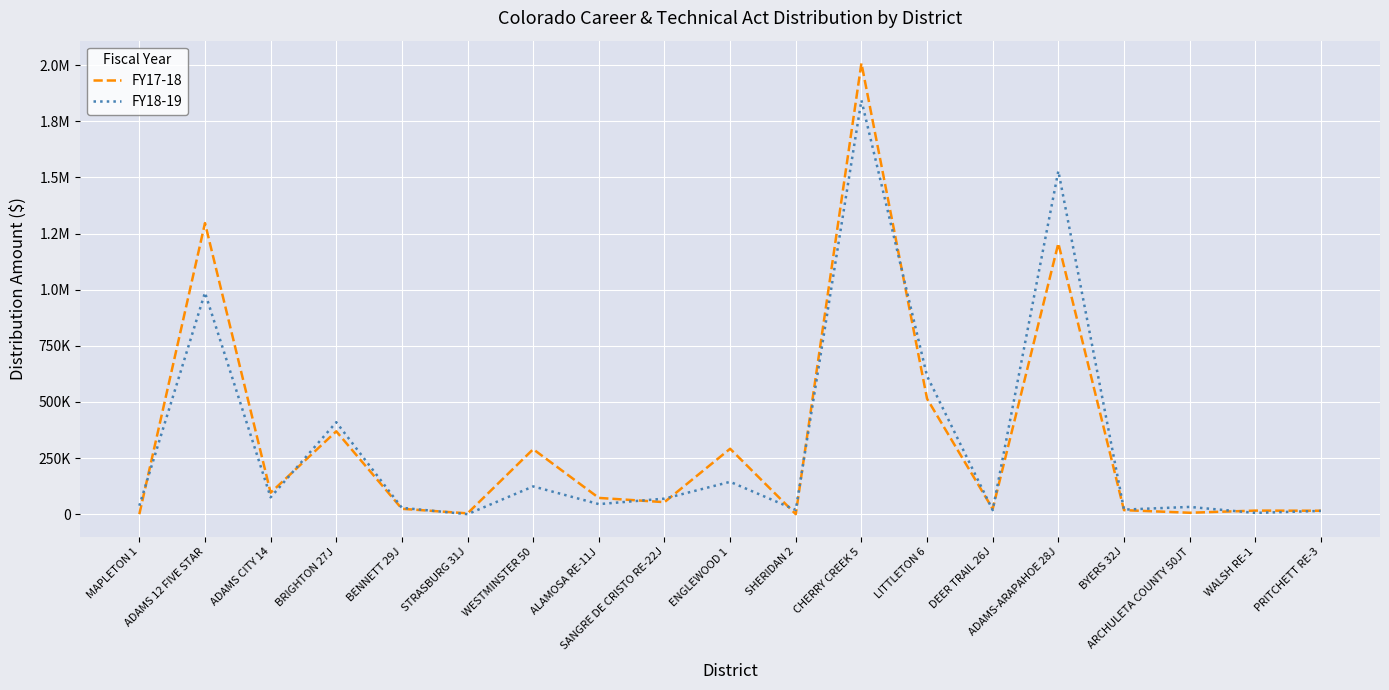

What is the difference between the FY18-19 values at PRITCHETT RE-3 and WESTMINSTER 50?

109042.2